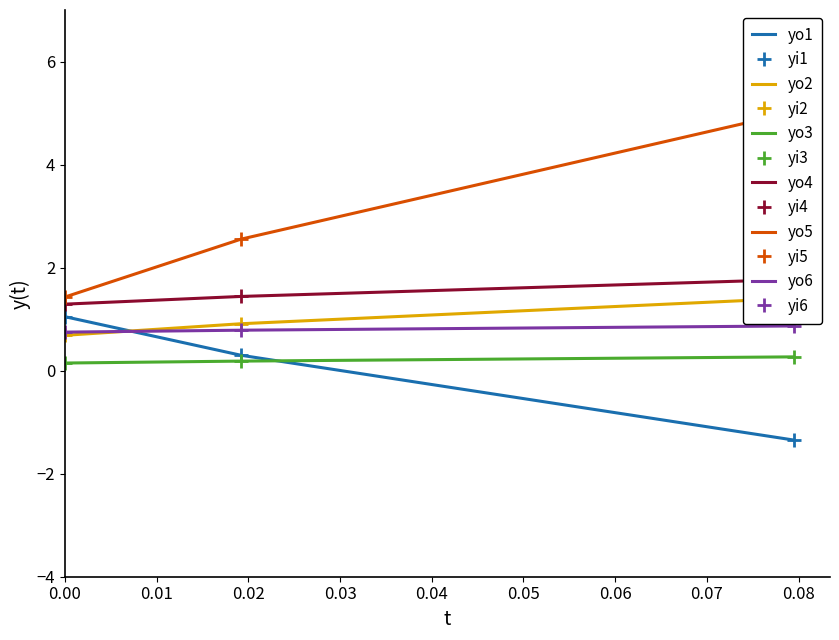

What is the difference between the second highest and minimum values?

1.6